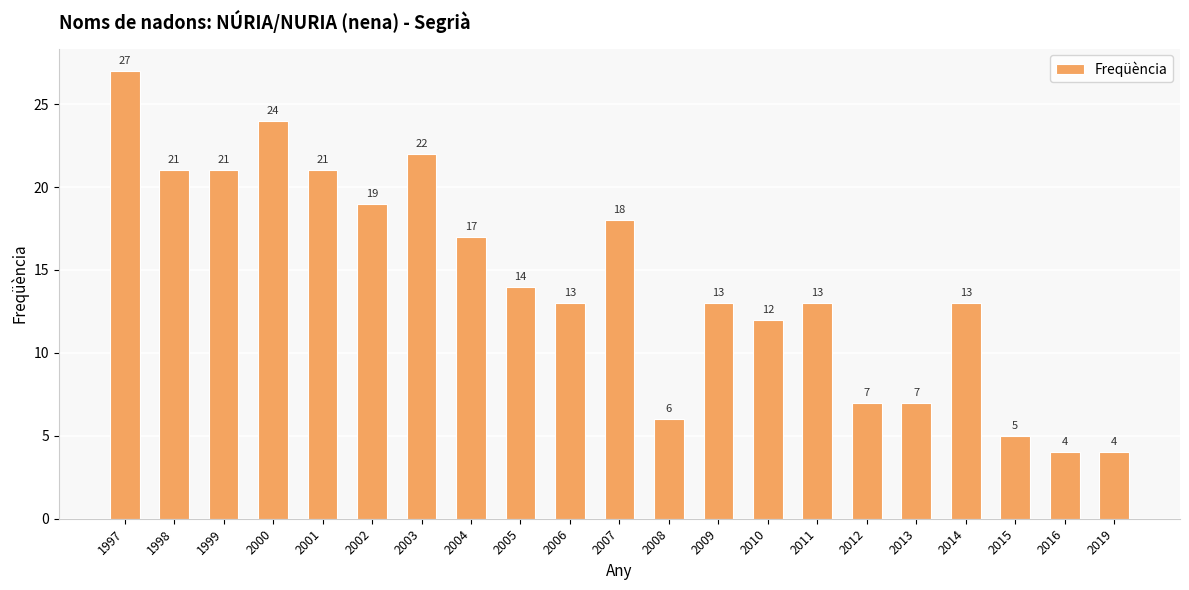

Where is the data nearest to the value 15?

2005